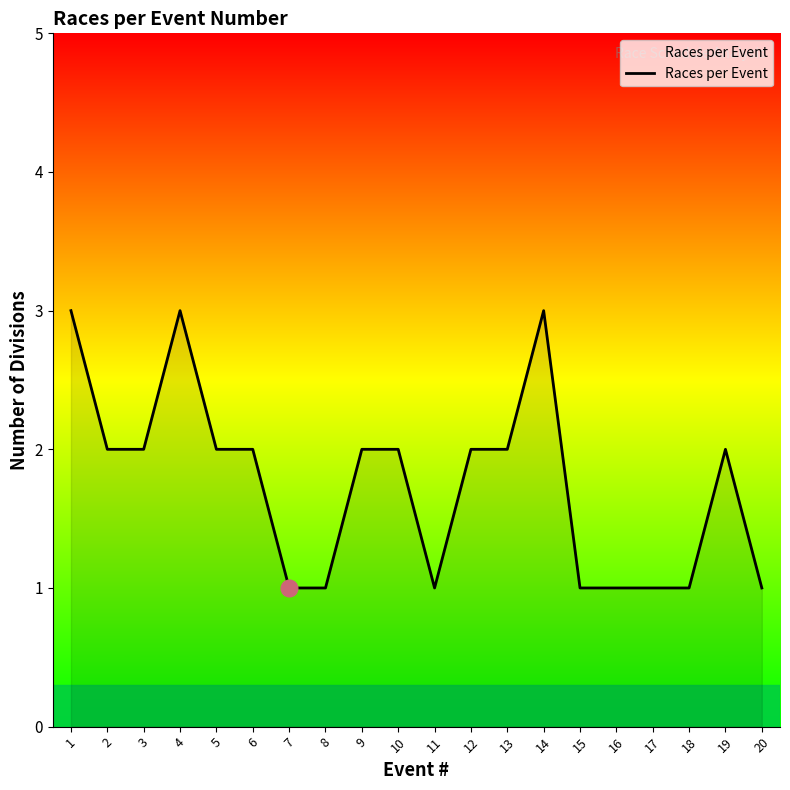

What is the greatest value displayed?

3